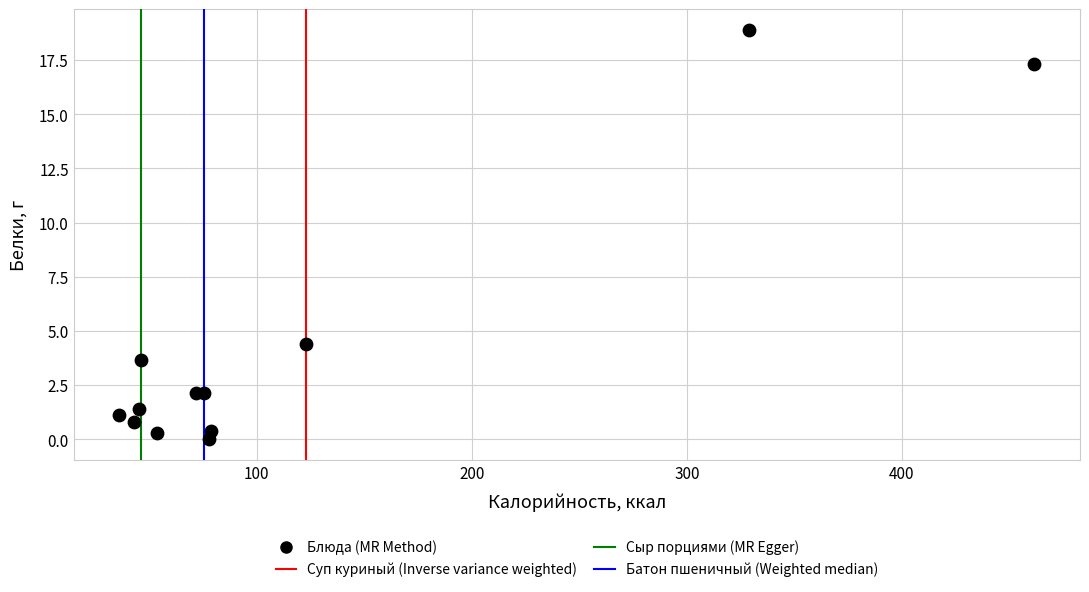

What Y value in the scatter plot is closest to 9?

4.4